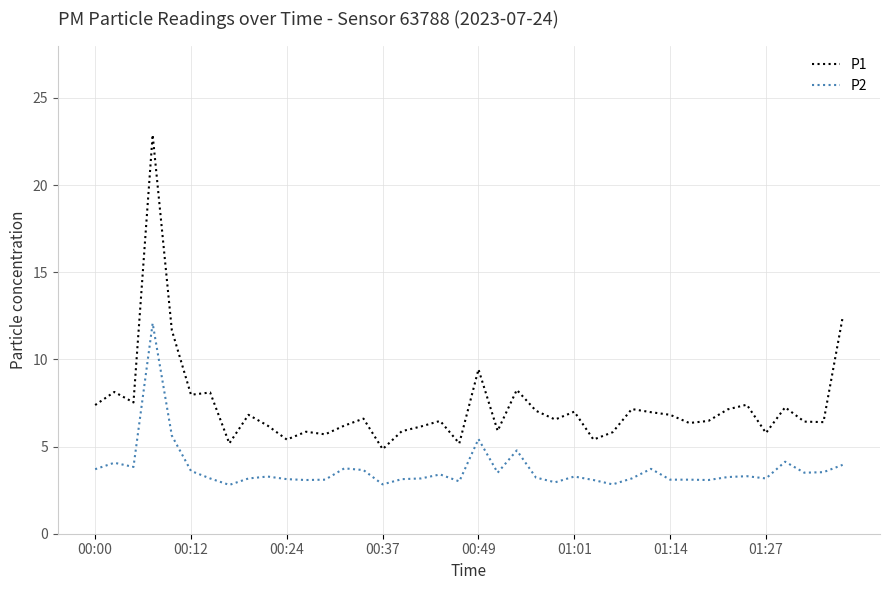

Which series has the largest total across all categories?

P1